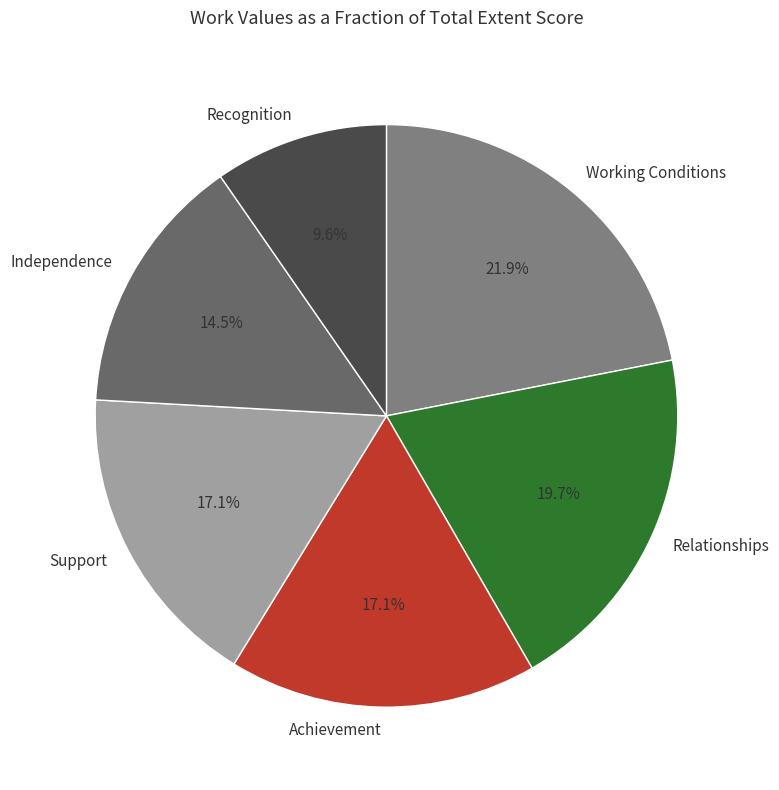

Which category has the biggest portion of the pie?

Working Conditions